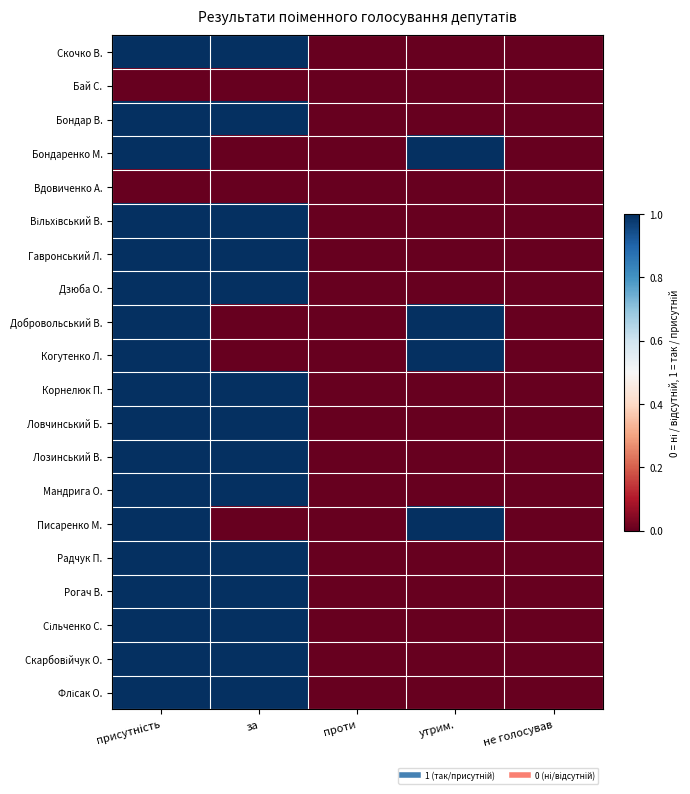

How many series are shown in this chart?

20